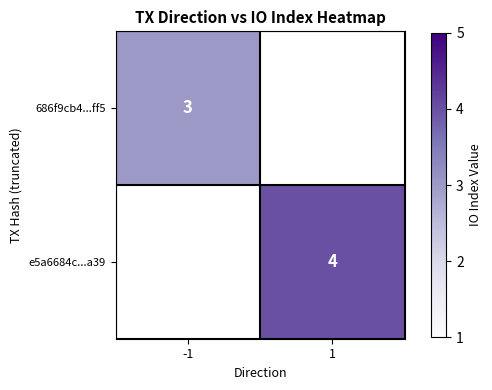

How many categories are shown in the chart?

2